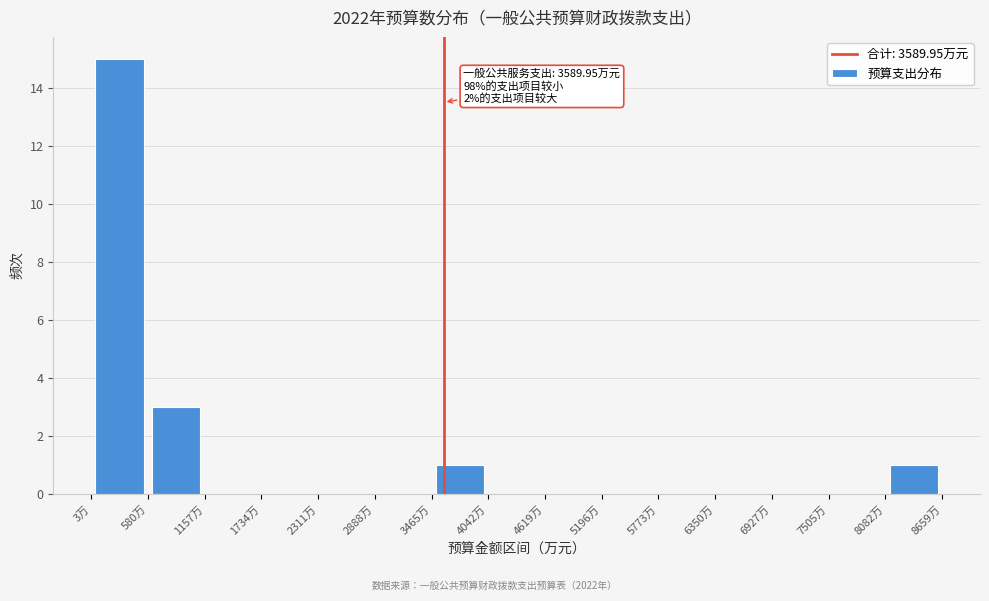

Which range on the x-axis has the tallest bar?

0 to 600